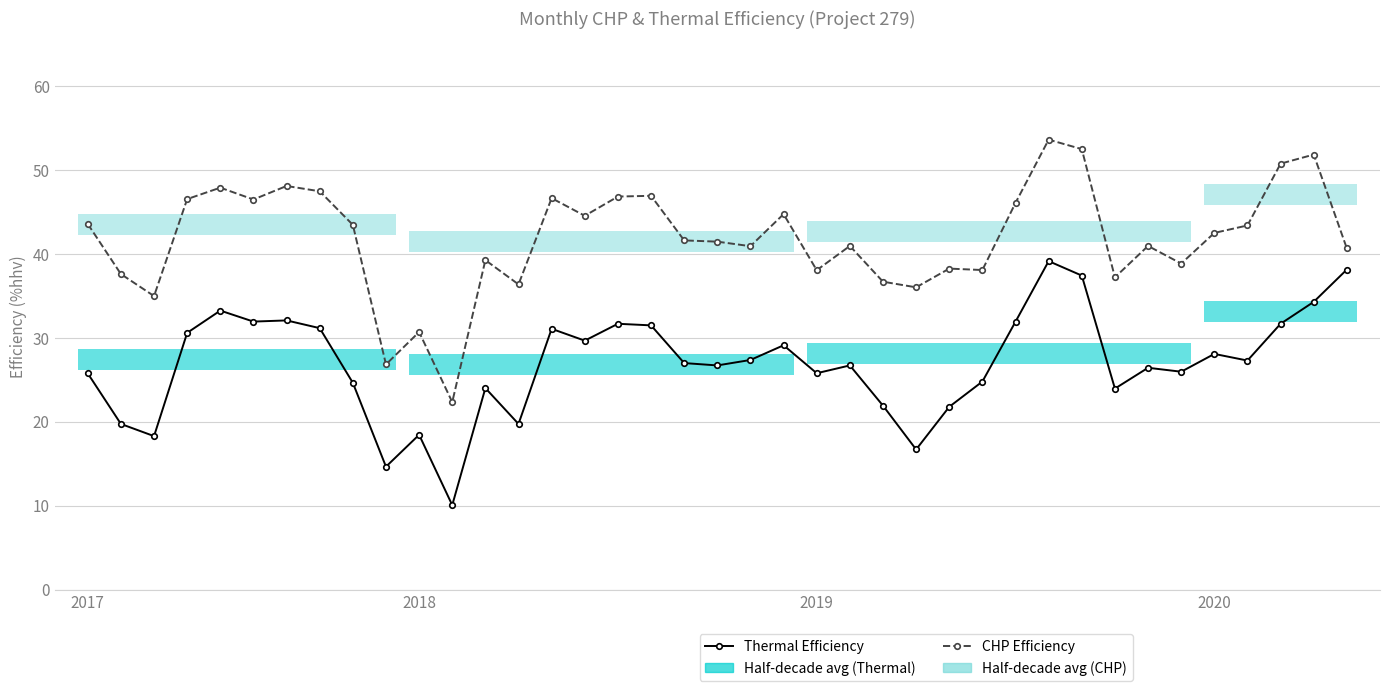

How many categories are shown in the chart?

39